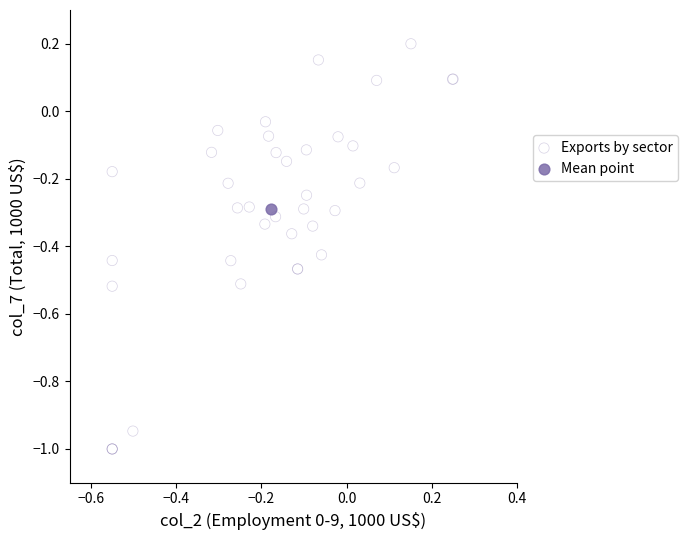

What are all the series names shown in the legend?

Exports by sector, Mean point